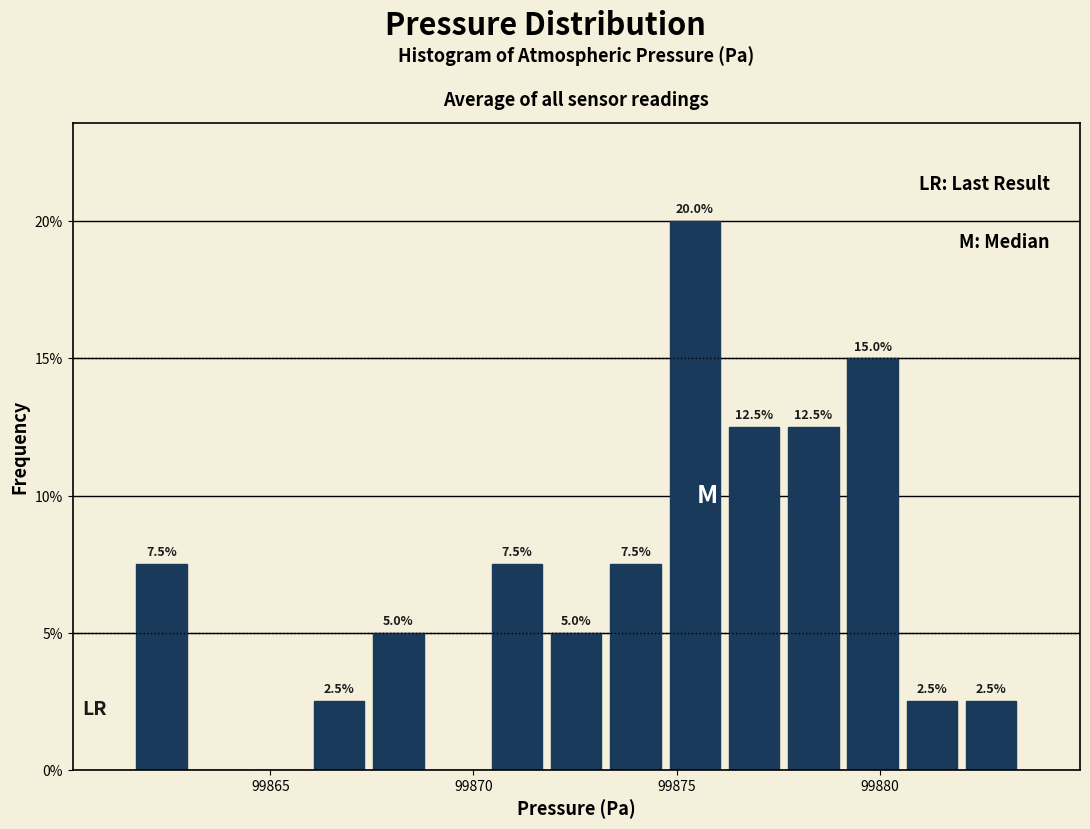

Read against the x-axis, roughly where is the centre of the tallest bar?

99875.5